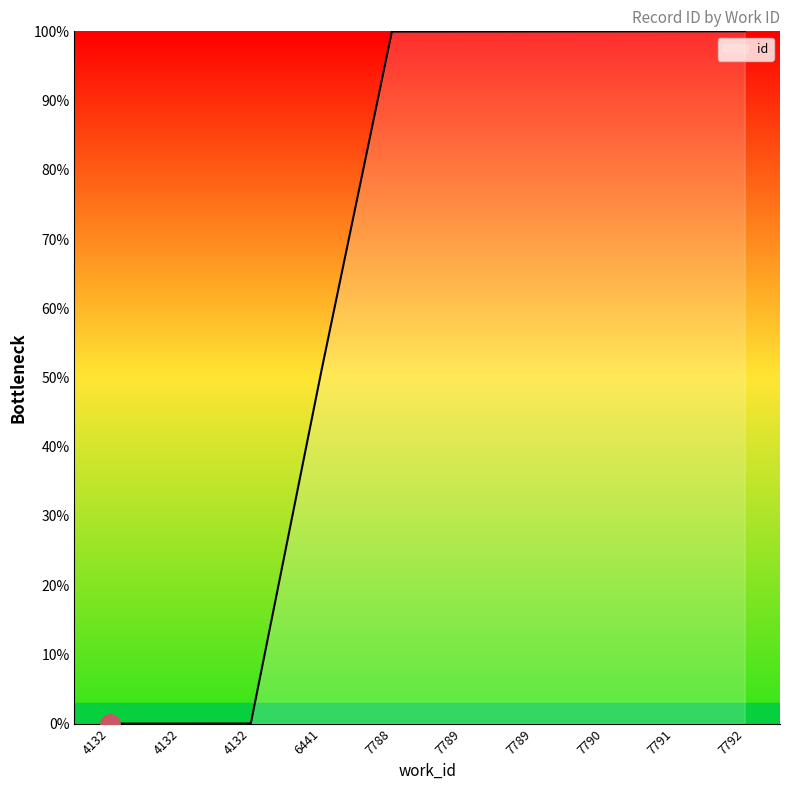

Reading right to left, what are all the values shown in this chart?

100.0	100.0	100.0	100.0	100.0	100.0	50.9	0.0	0.0	0.0